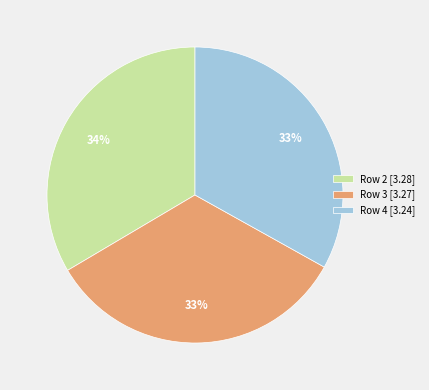

What percentage is the Row 4 slice, to the nearest percent?

33%